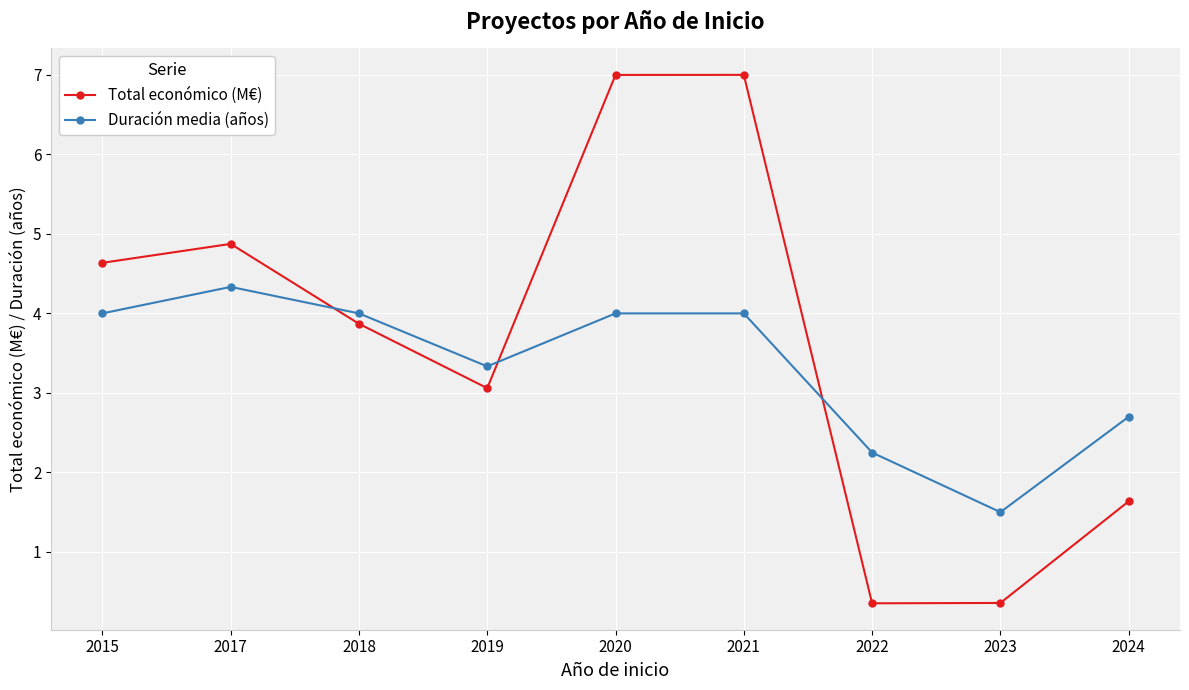

True or false: Total económico (M€) has a value of 1.6 at 2024.

True